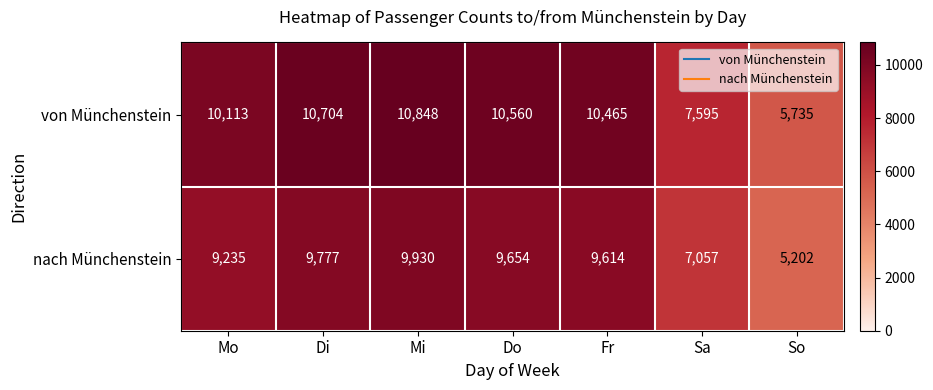

Count the number of data series in this chart.

2